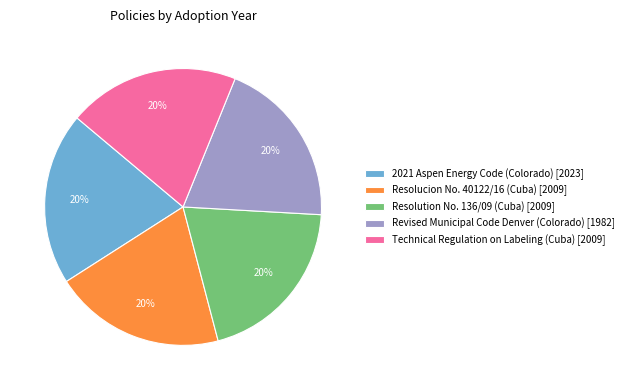

Is Revised Municipal Code Denver (Colorado) [1982] the majority of the pie?

No